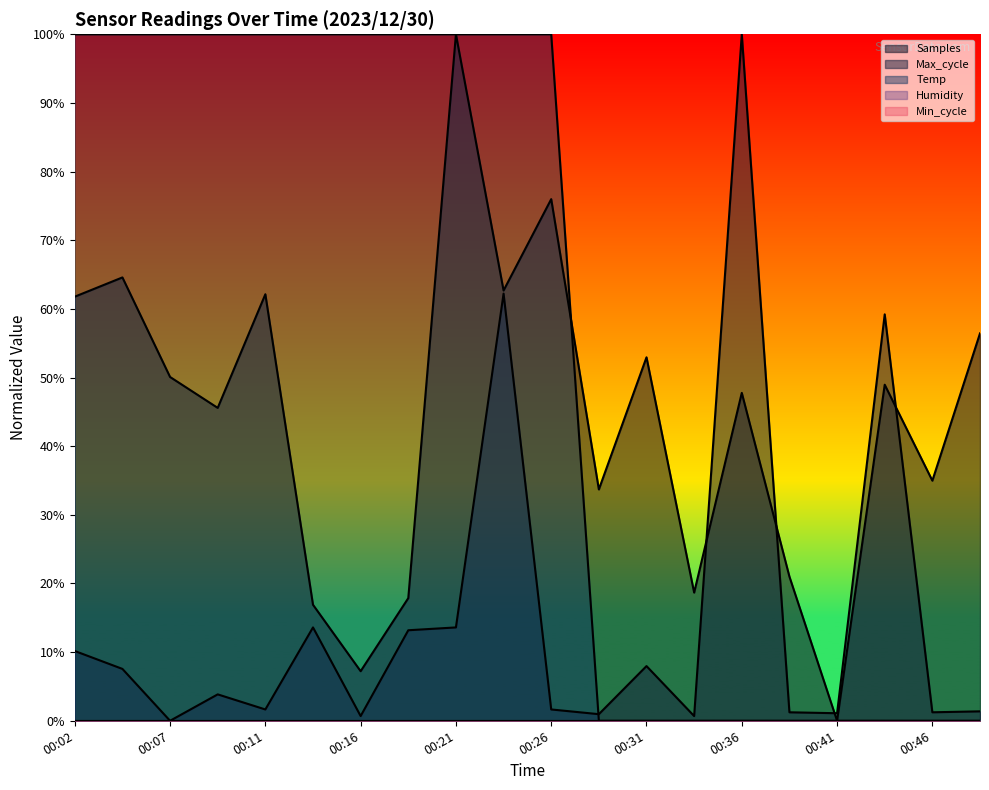

What is the difference between the Max_cycle values at 00:11 and 00:02?

8.5